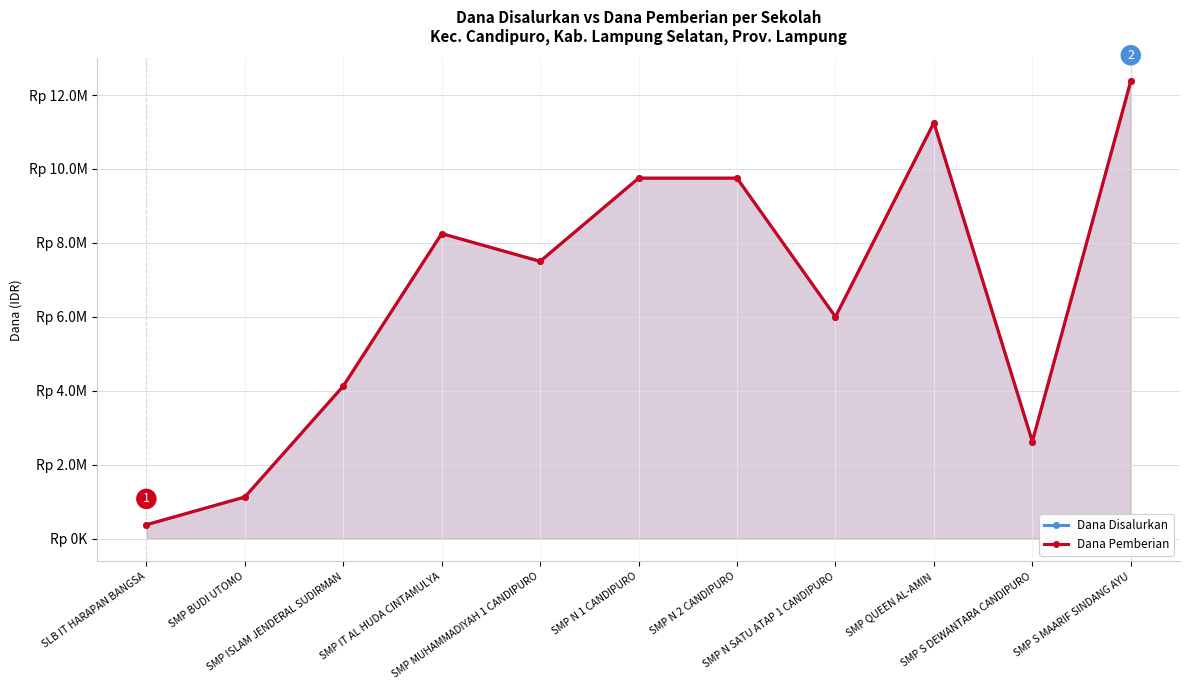

What is the label of the 10th point from the left?

SMP S DEWANTARA CANDIPURO